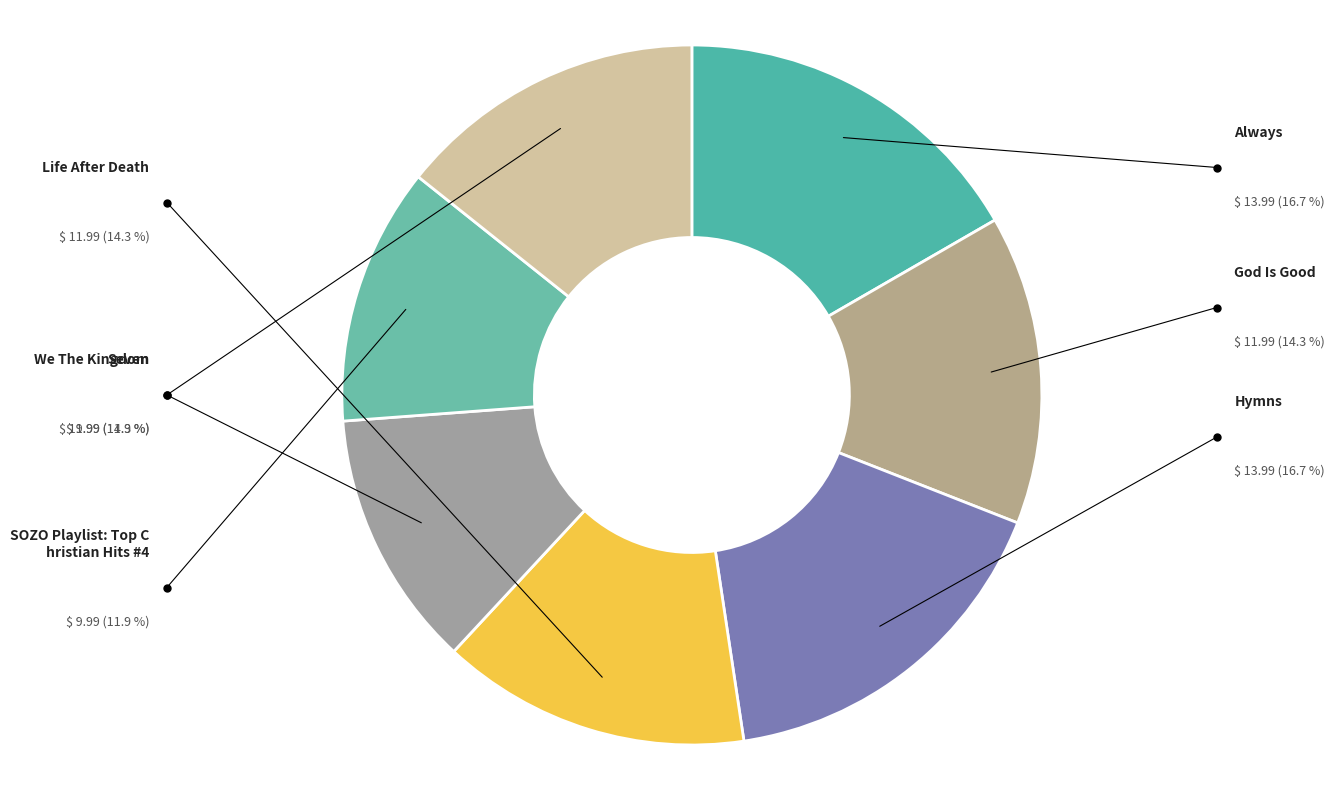

How many segments does this pie chart have?

7